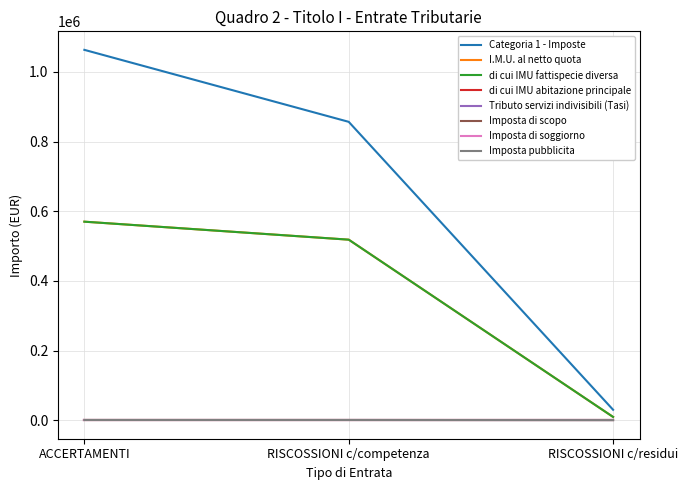

Does the chart have visible grid lines?

Yes